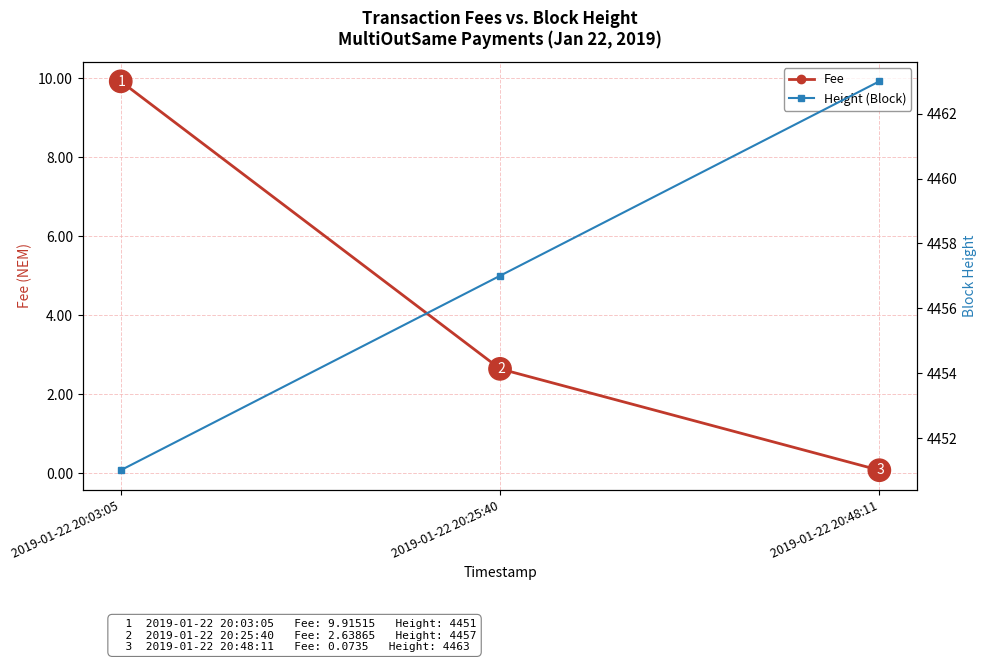

What is the spread (max minus min) of values at 2019-01-22 20:48:11?

4462.9